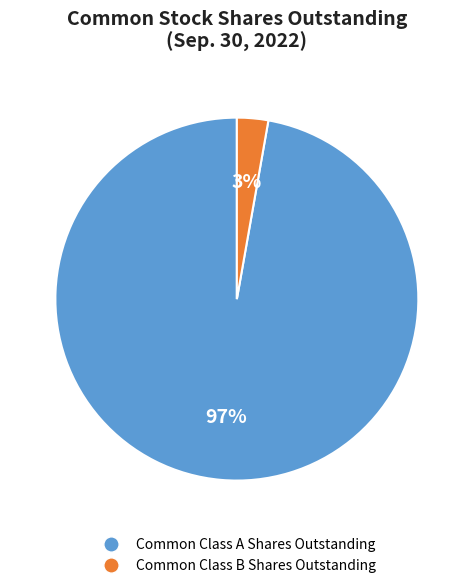

Which category has the smallest portion of the pie?

Common Class B Shares Outstanding